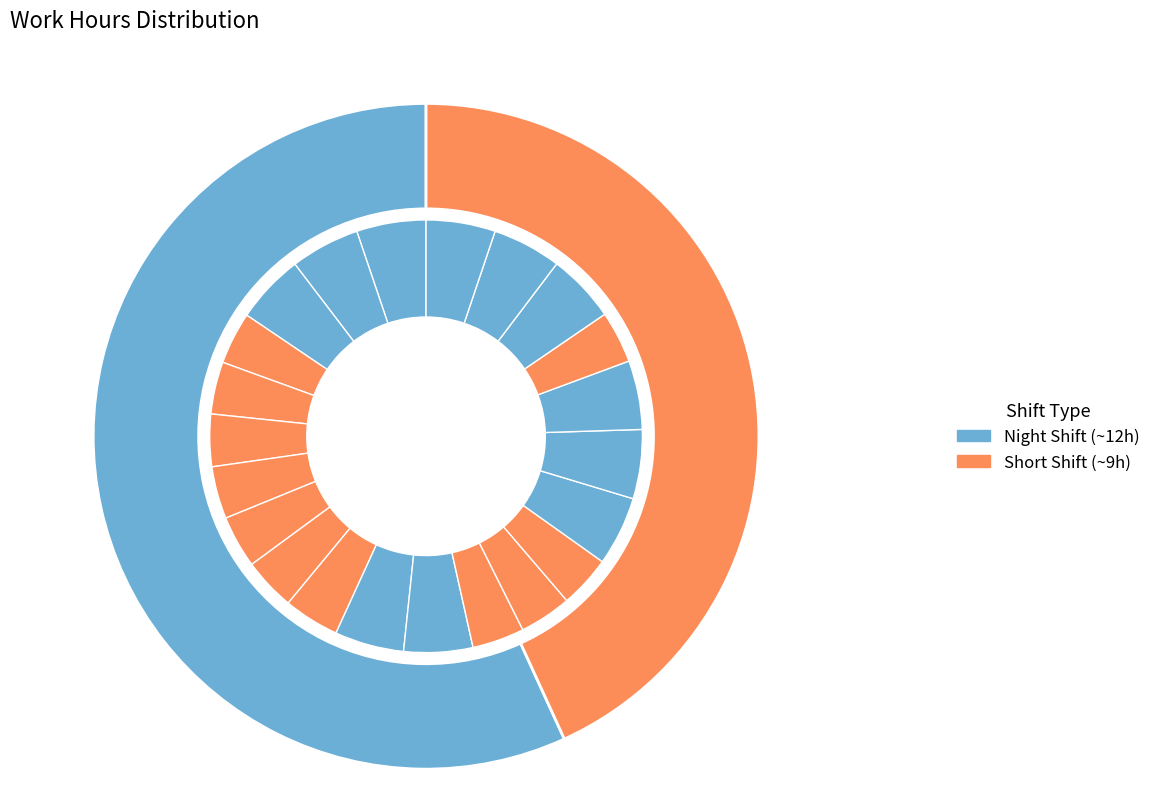

Count the number of slices in the pie.

22